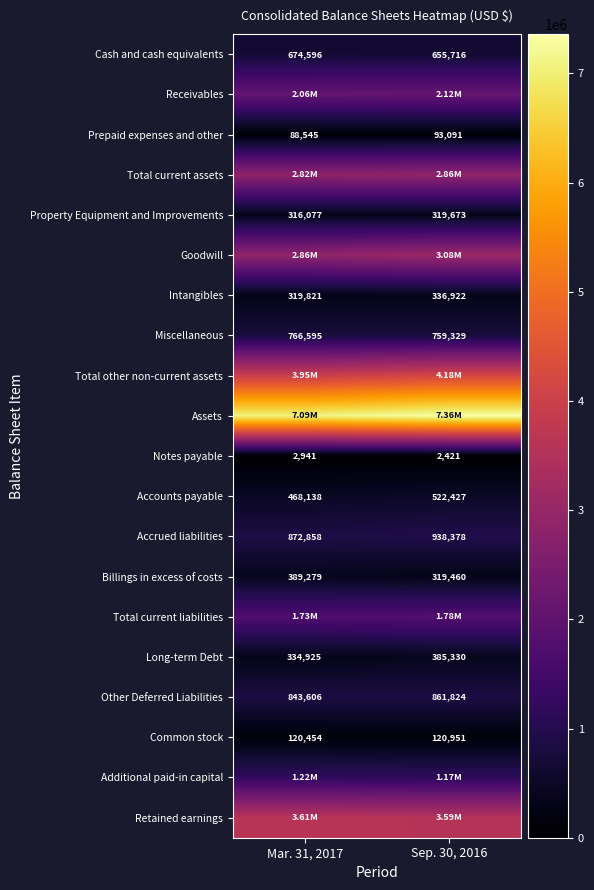

Rank the categories by Long-term Debt value from lowest to highest.

Mar. 31, 2017, Sep. 30, 2016